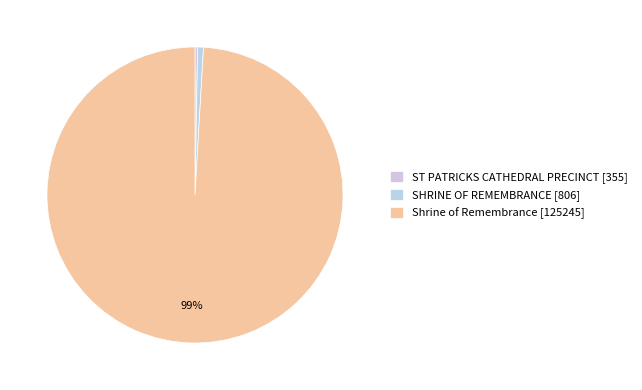

The Shrine of Remembrance slice represents 89% of the pie. True or false?

False